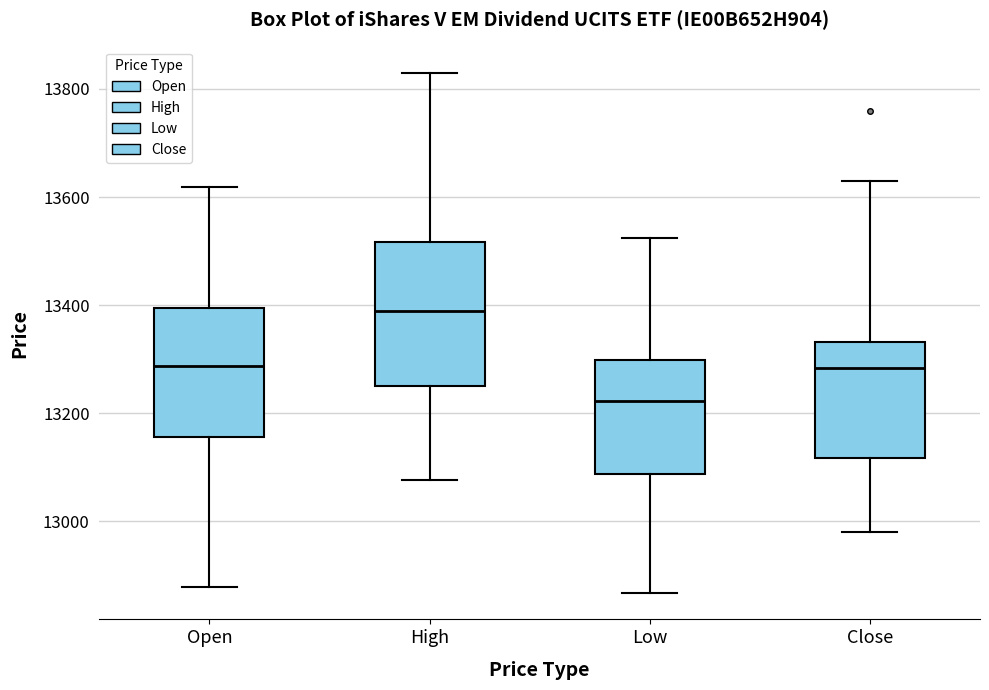

Which box is the tallest, from its lower edge to its upper edge?

High